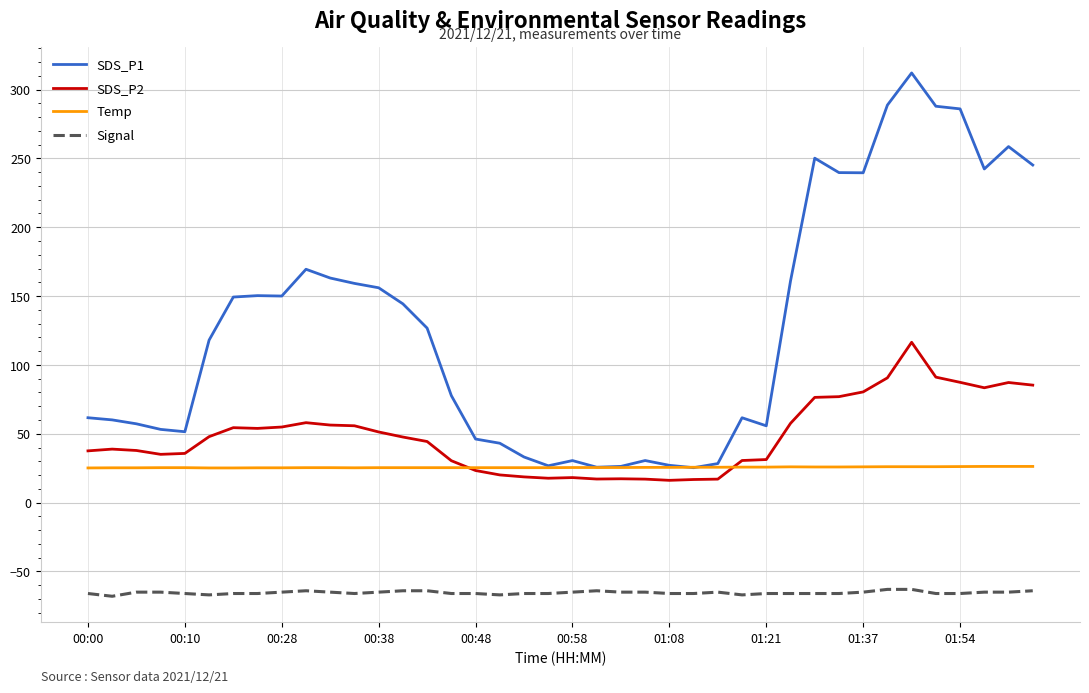

Which series has the widest spread of values?

SDS_P1